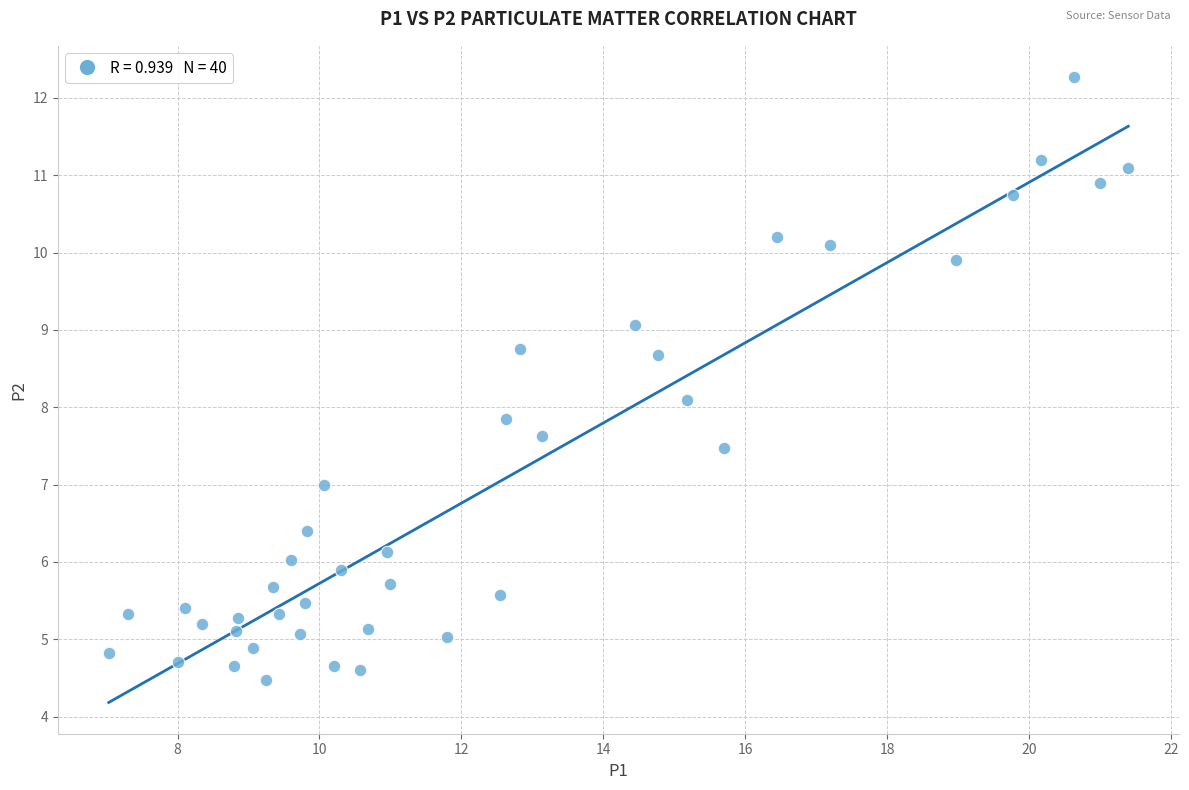

What is the range of X values (max minus min)?

14.4